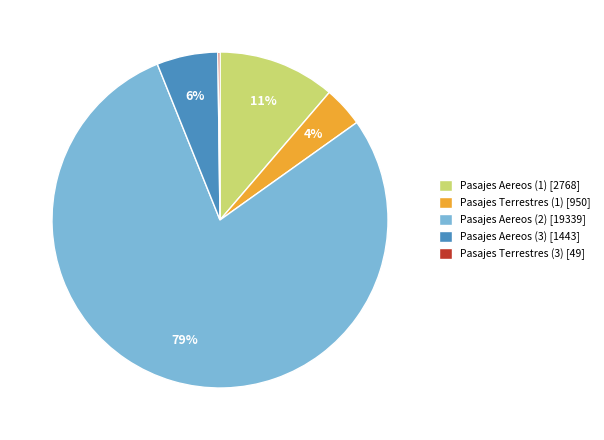

Is there any slice that represents more than half of the pie?

Yes